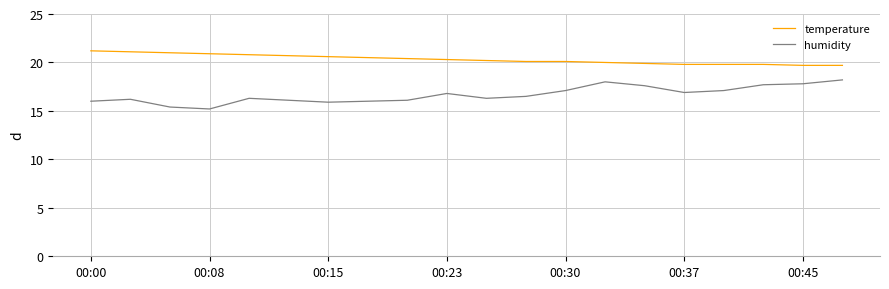

True or false: humidity and temperature intersect in this chart.

False